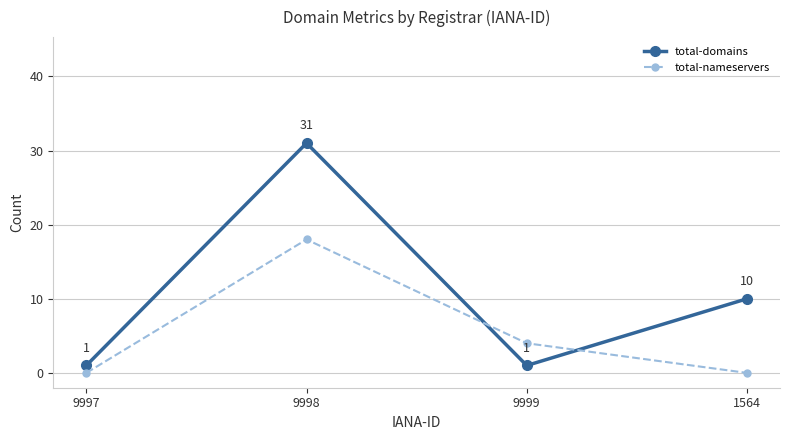

Which series changed the most between 9997 and 9998?

total-domains